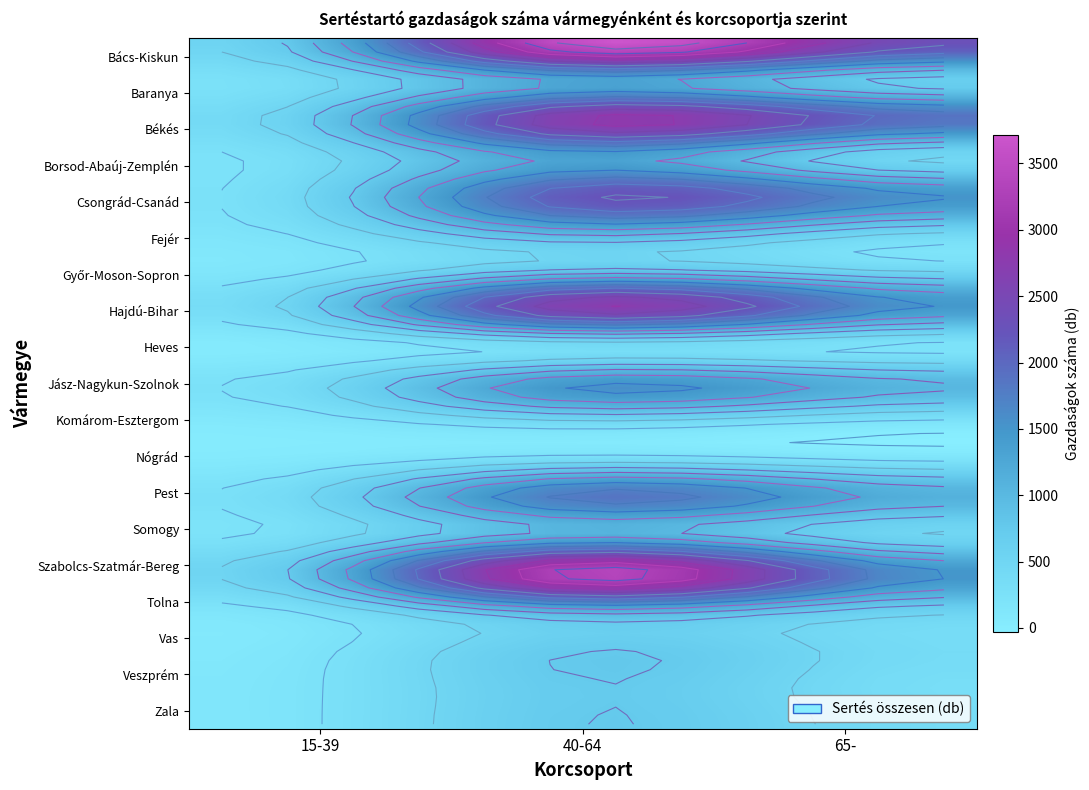

At which label does Veszprém first exceed 325?

40-64